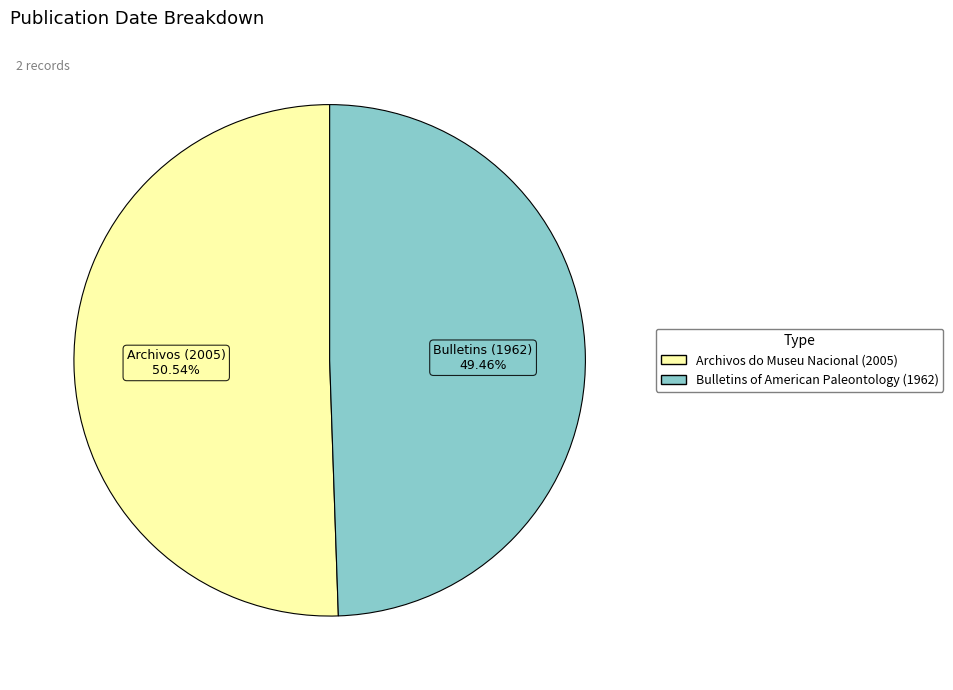

Approximately how many times larger is the value at Bulletins of American Paleontology (1962) compared to Archivos do Museu Nacional (2005)?

1.0